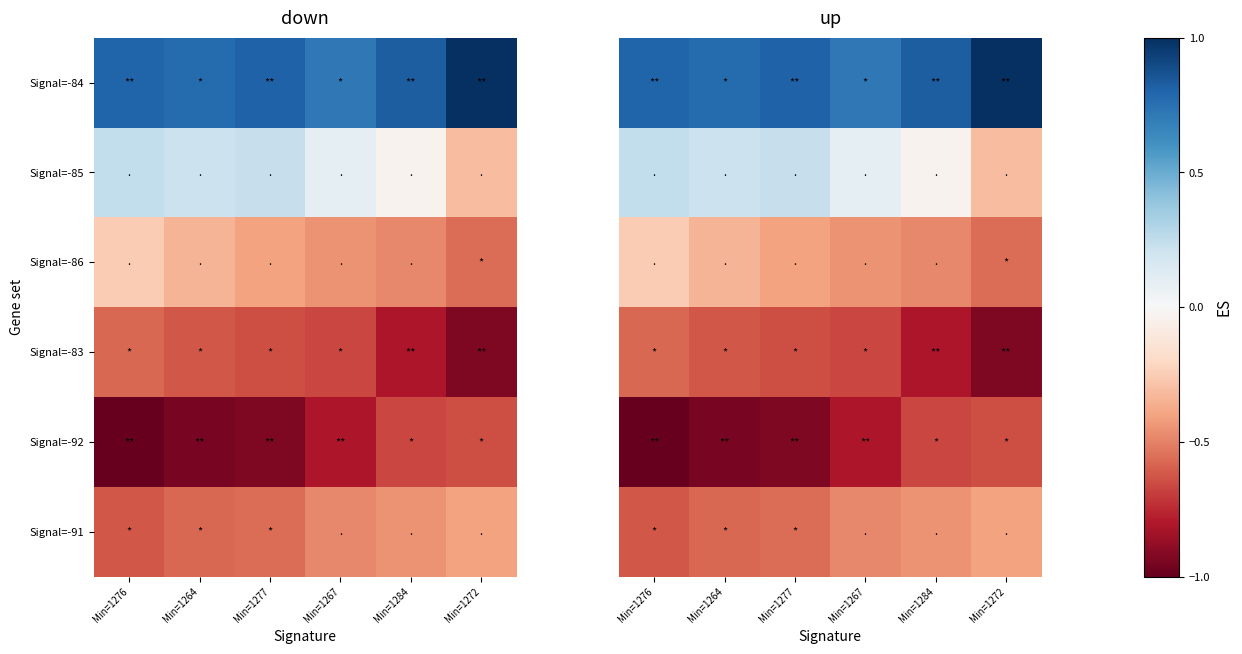

How many data points does each series have?

6